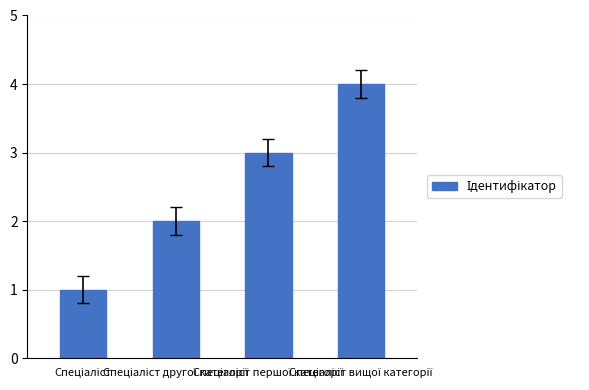

What is the value of the 1st bar from the left?

1